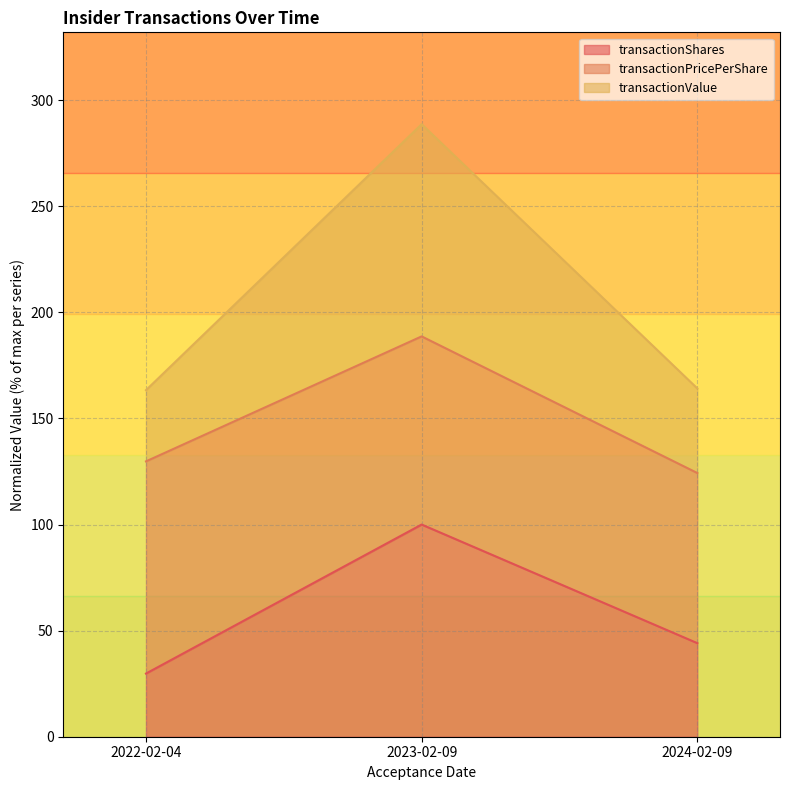

At which category does the chart reach its peak across all series?

2023-02-09